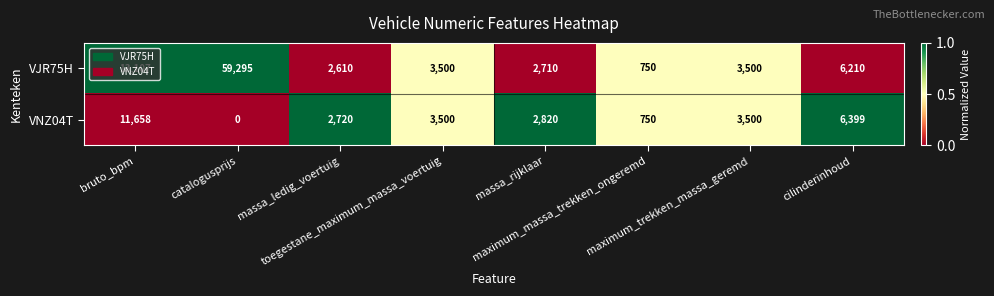

Rank the series by their average value, from highest to lowest.

VJR75H, VNZ04T